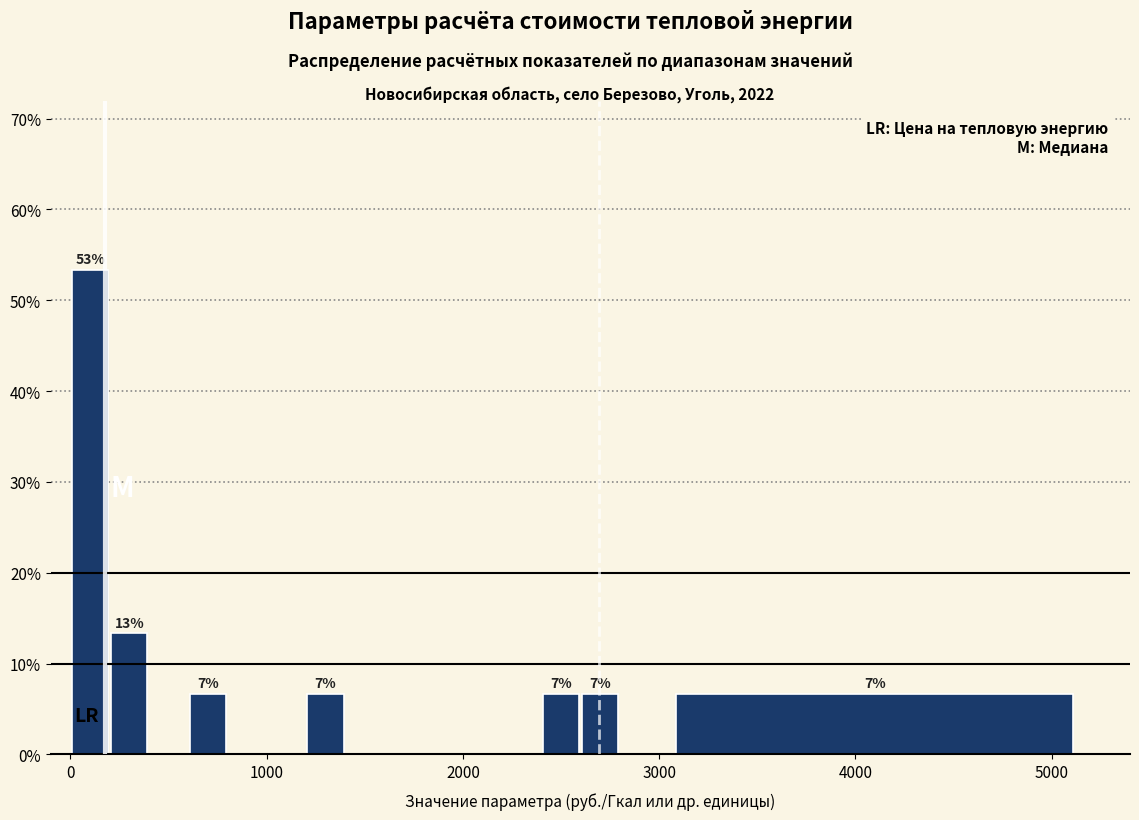

Around what value on the x-axis is the tallest bar? Give the approximate position of its centre, as read against the axis.

100